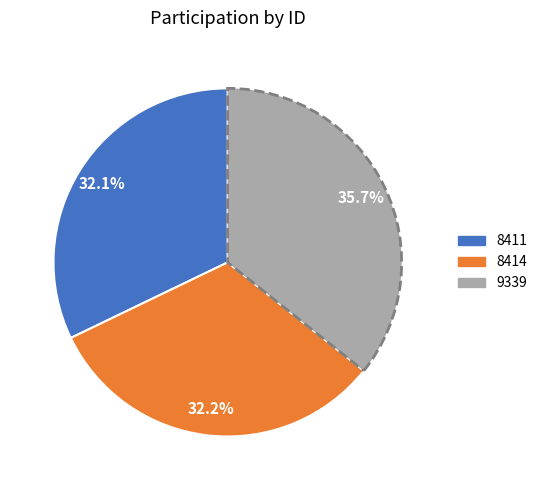

Approximately how many times larger is the value at 8411 compared to 8414?

1.0